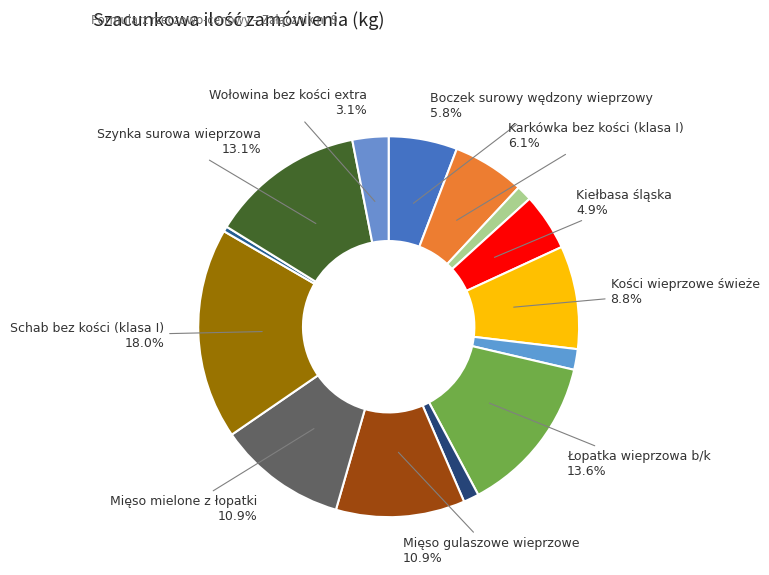

Which slice is the largest?

Schab bez kości (klasa I)